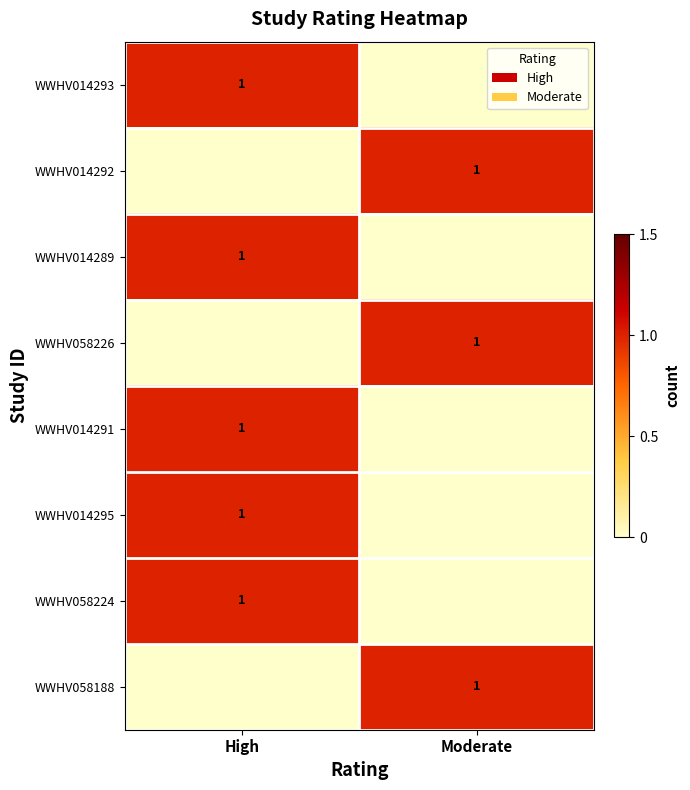

The WWHV014292 series shows 1 at Moderate. True or false?

True